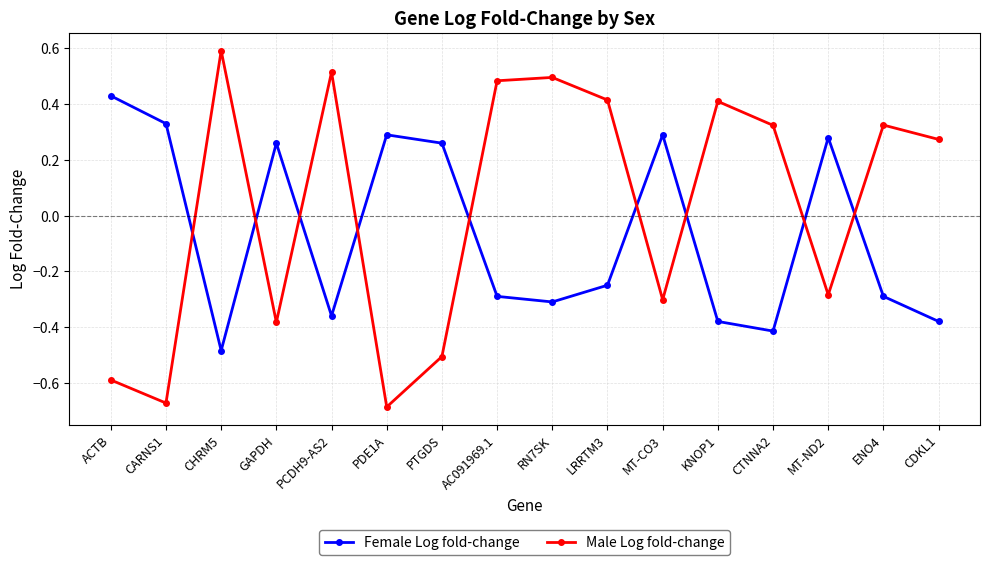

True or false: Female Log fold-change and Male Log fold-change intersect in this chart.

True